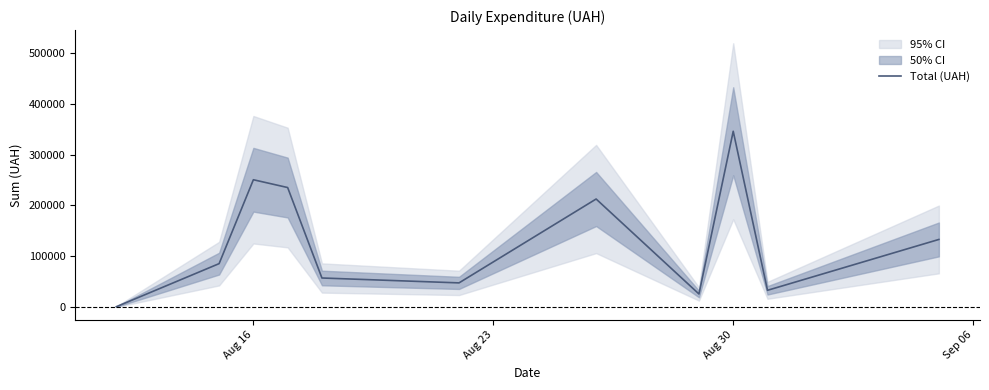

How many lines are shown in the chart?

1